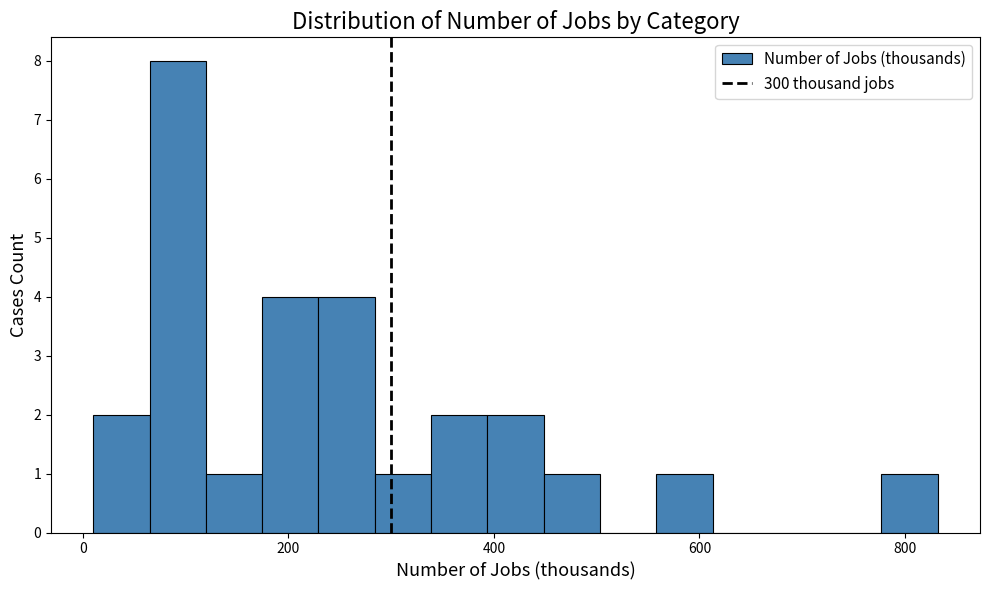

Read against the x-axis, roughly where is the centre of the tallest bar?

100